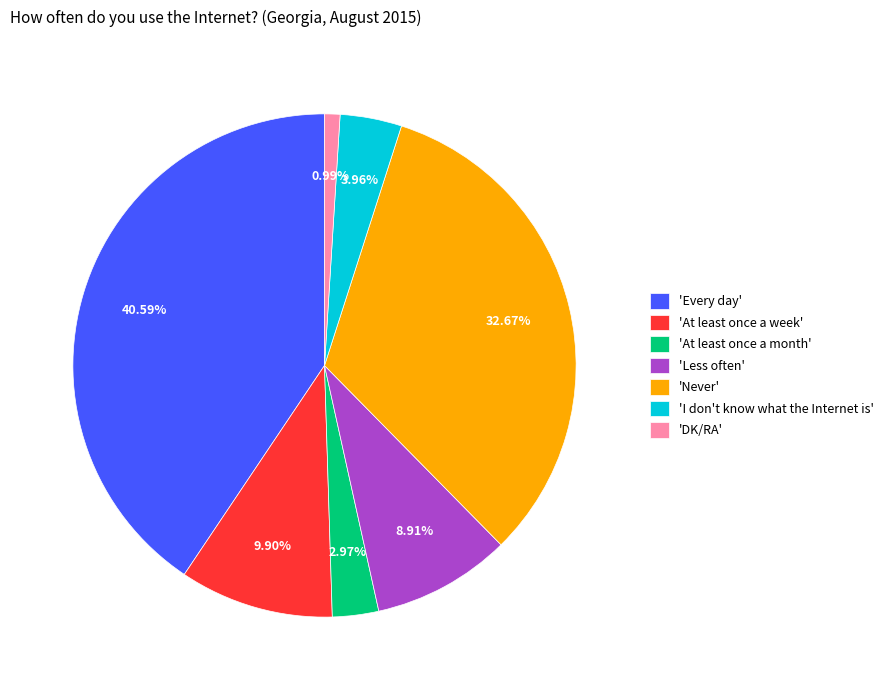

Between 'DK/RA' and 'At least once a week', which is larger?

'At least once a week'